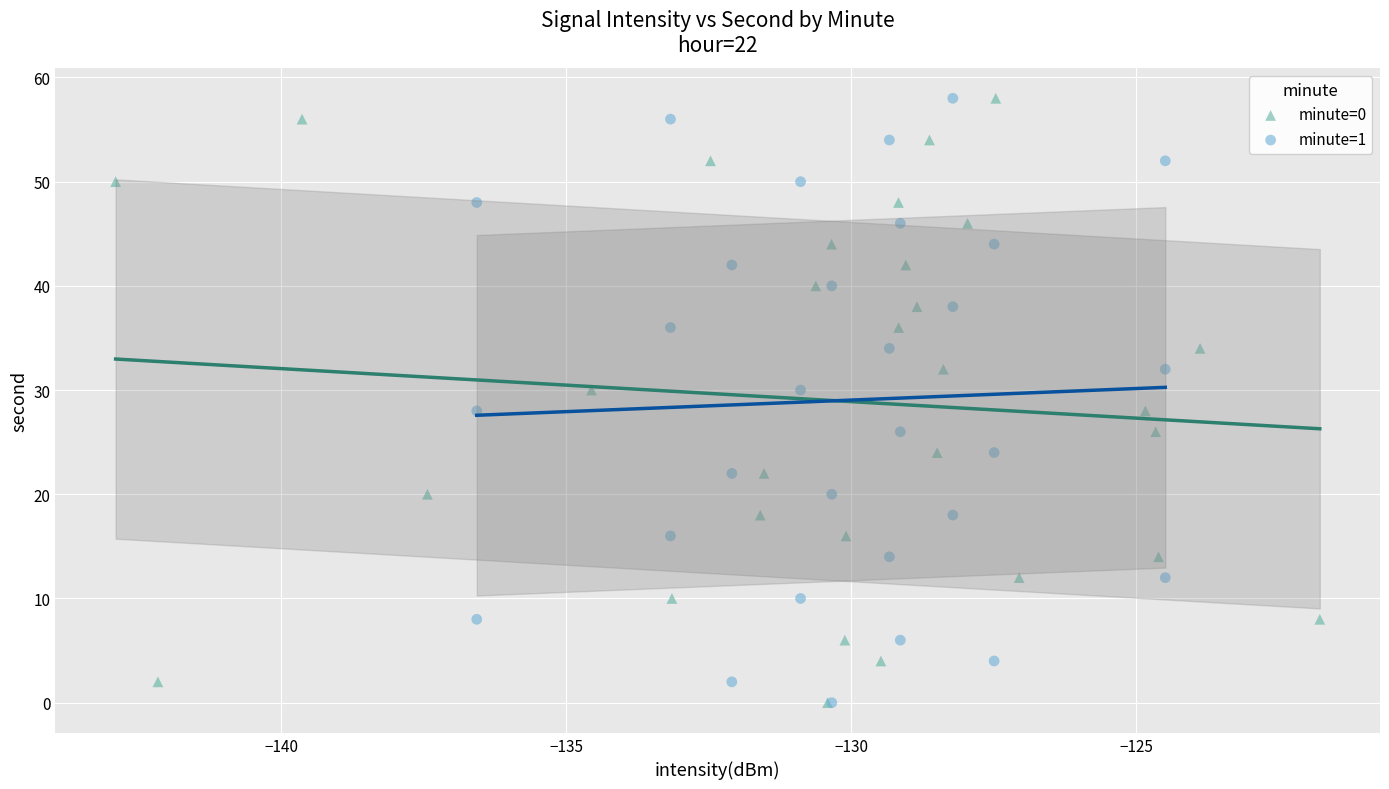

What are all the series names shown in the legend?

minute=0, minute=1